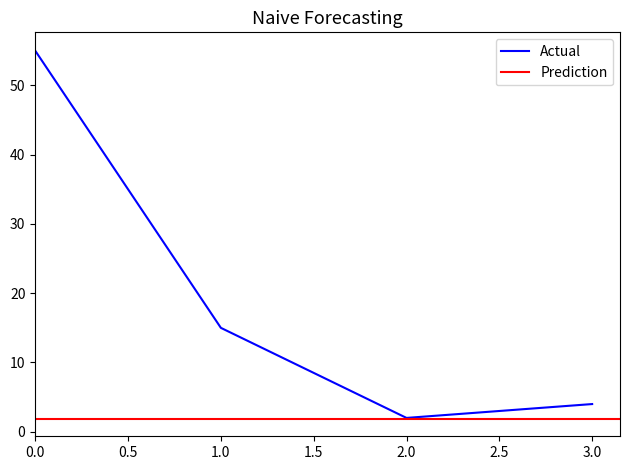

What is the ratio of the value at 2 to the value at 3?

0.5